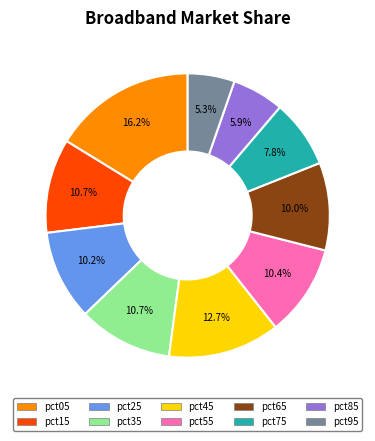

True or false: pct45 accounts for 13% of the total.

True